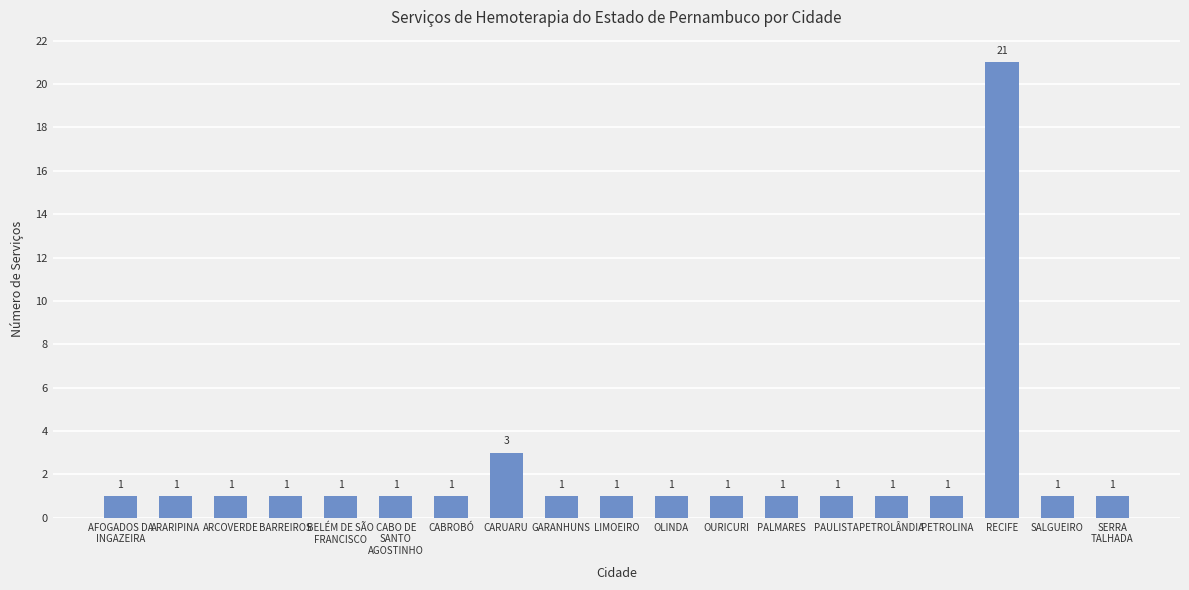

What is the maximum value shown in the chart?

21